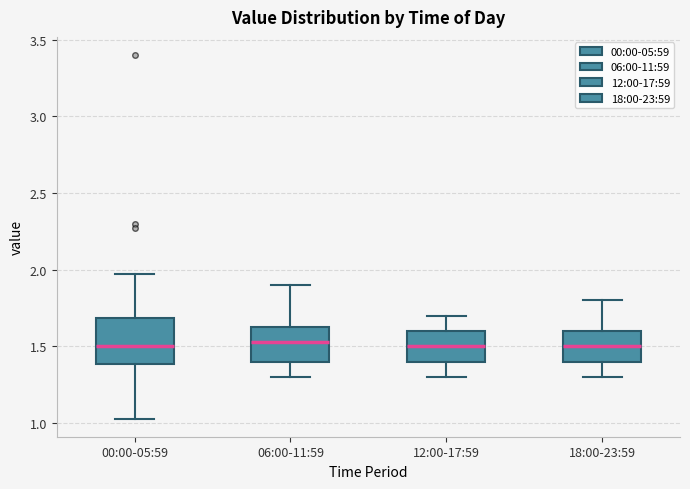

Reading left to right, read every box against the y-axis: the position of its median line, the range the box covers, and the ends of its whiskers. The values are not printed on the chart, so give them approximately, as read against the axis.

00:00-05:59: median 1.50, box 1.40 to 1.70, whiskers 1.05 to 1.95
06:00-11:59: median 1.55, box 1.40 to 1.65, whiskers 1.30 to 1.90
12:00-17:59: median 1.50, box 1.40 to 1.60, whiskers 1.30 to 1.70
18:00-23:59: median 1.50, box 1.40 to 1.60, whiskers 1.30 to 1.80